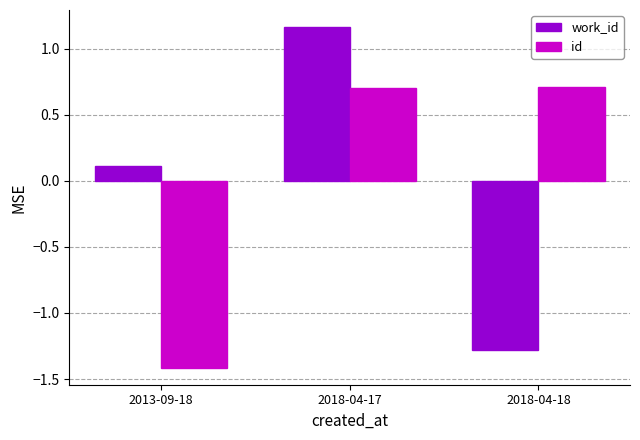

What is the difference between the highest and lowest values at 2018-04-17?

0.5